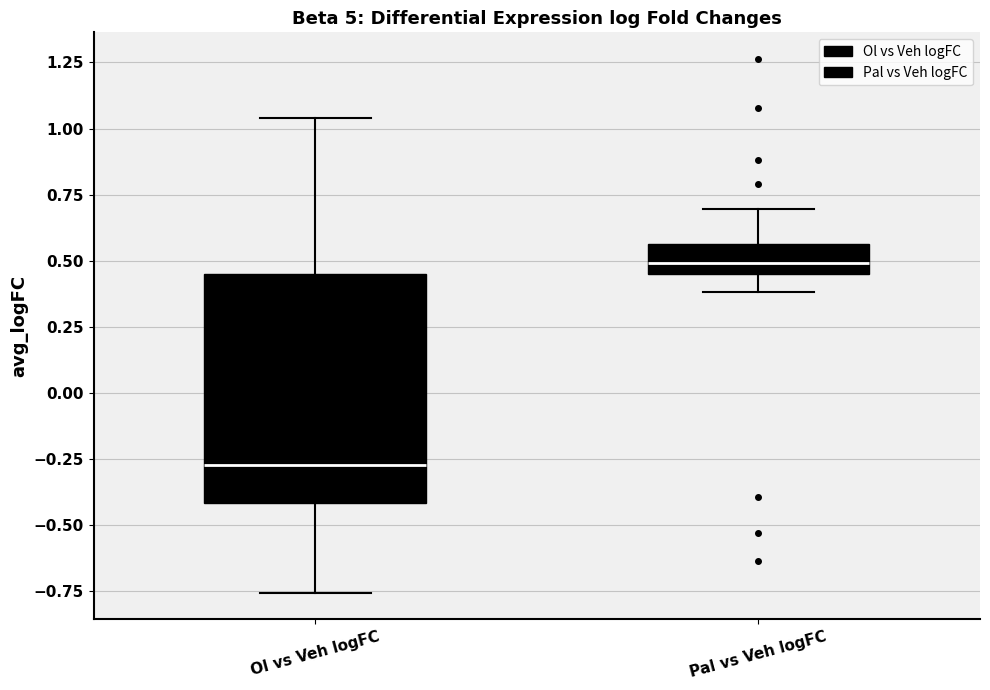

Comparing the boxes themselves (not the whiskers), which one is the tallest?

Ol vs Veh logFC